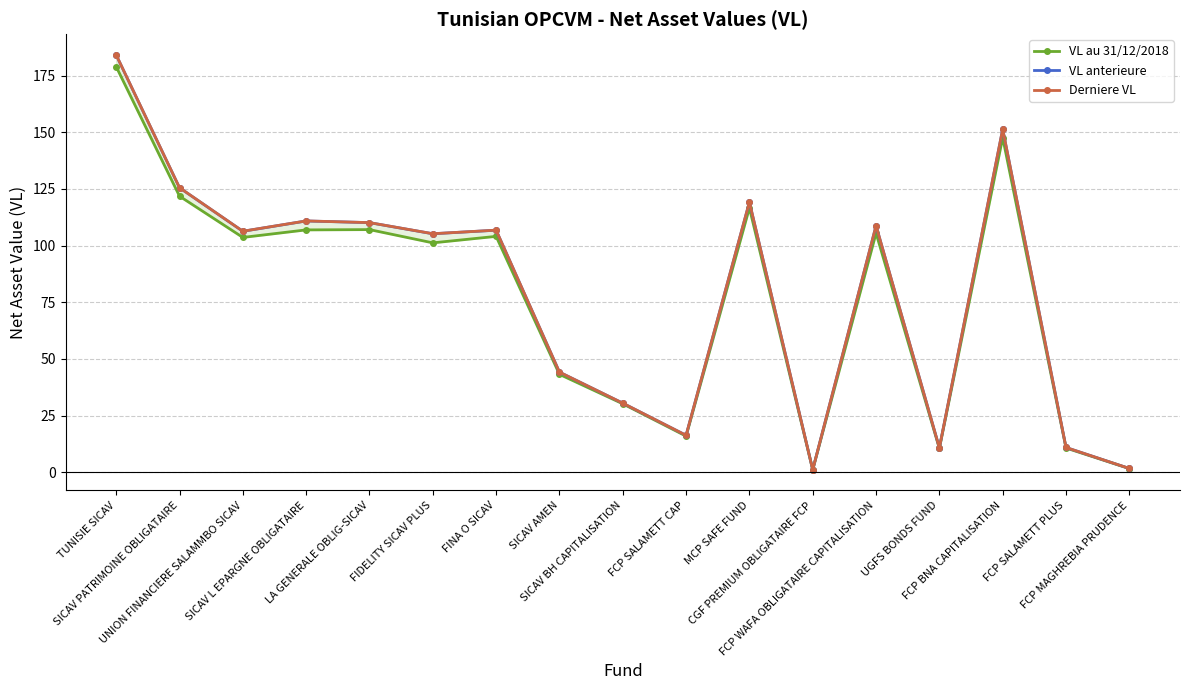

What is the difference between the maximum and minimum values in the VL anterieure series?

182.9